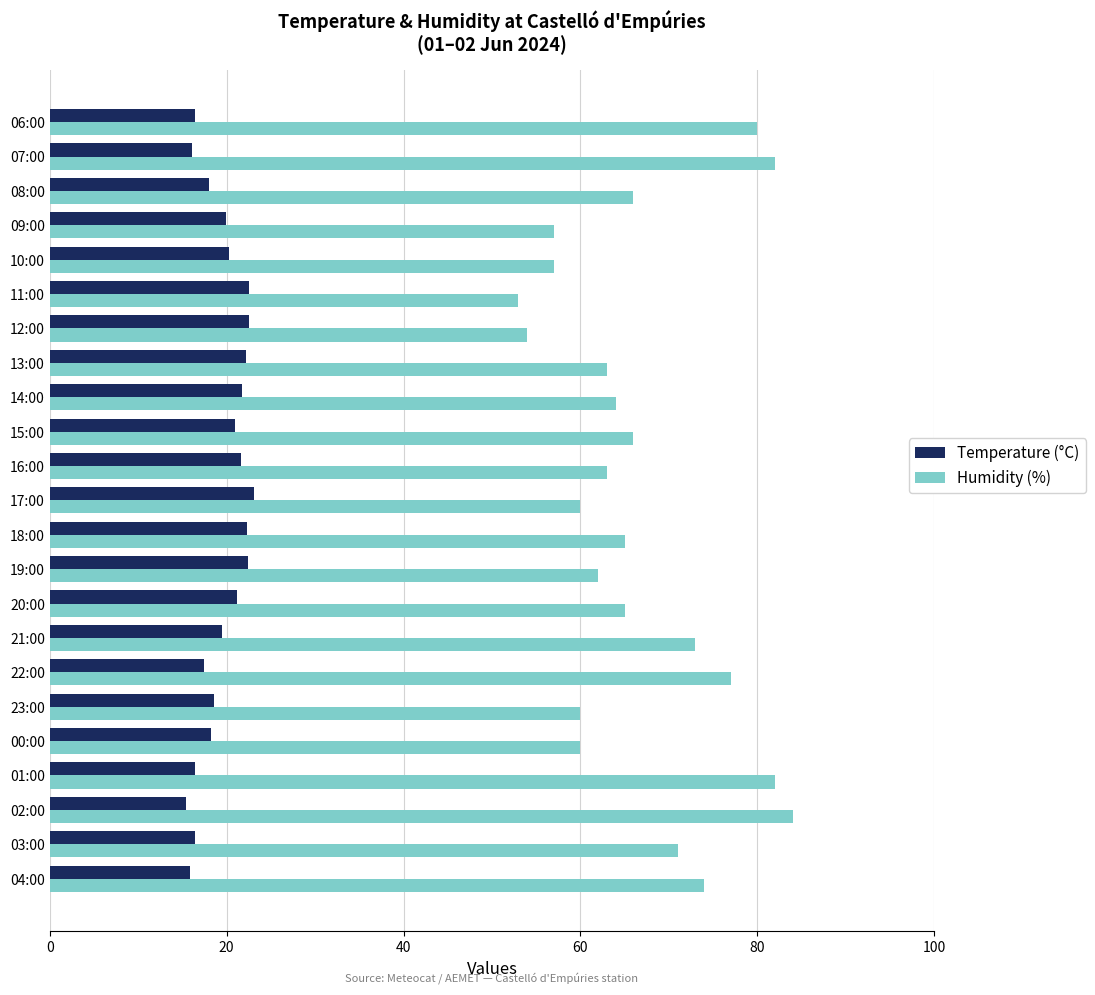

The Temperature (°C) series shows 16.4 at 06:00. True or false?

True